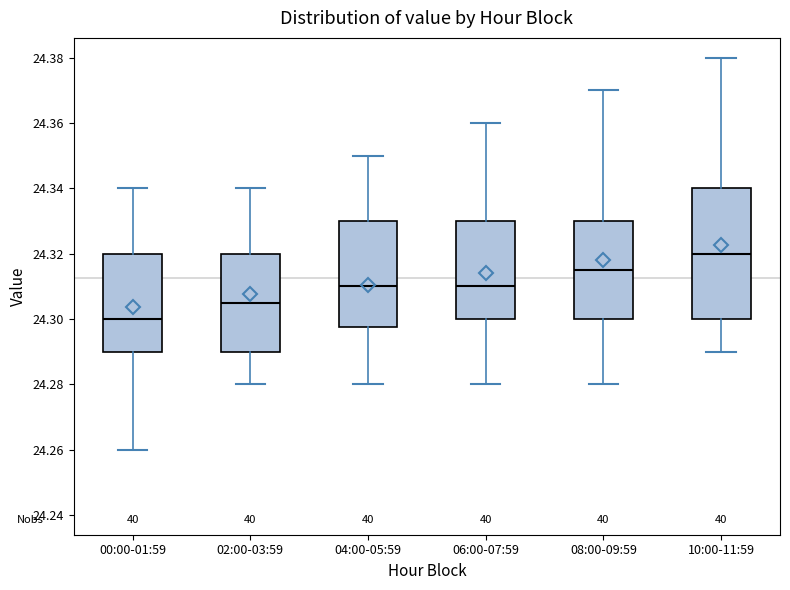

Reading left to right, transcribe this box plot: for each box, give where its median line is, the range the box spans, and where its two whiskers end, as read against the y-axis. The values are not printed on the chart, so give them approximately, as read against the axis.

00:00-01:59: median 24.300, box 24.290 to 24.320, whiskers 24.260 to 24.340
02:00-03:59: median 24.306, box 24.290 to 24.320, whiskers 24.280 to 24.340
04:00-05:59: median 24.310, box 24.298 to 24.330, whiskers 24.280 to 24.350
06:00-07:59: median 24.310, box 24.300 to 24.330, whiskers 24.280 to 24.360
08:00-09:59: median 24.316, box 24.300 to 24.330, whiskers 24.280 to 24.370
10:00-11:59: median 24.320, box 24.300 to 24.340, whiskers 24.290 to 24.380